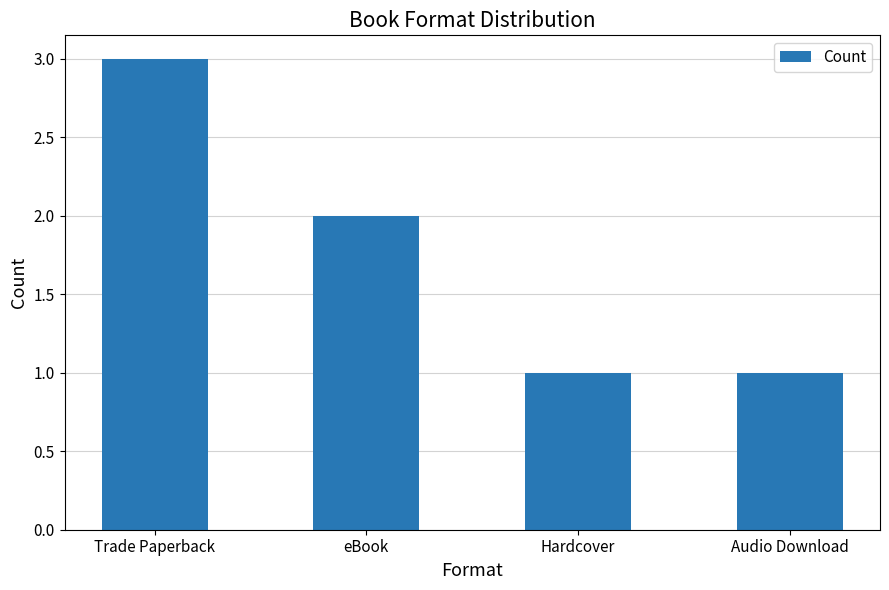

Reading right to left, extract all data points from this chart.

Audio Download=1	Hardcover=1	eBook=2	Trade Paperback=3